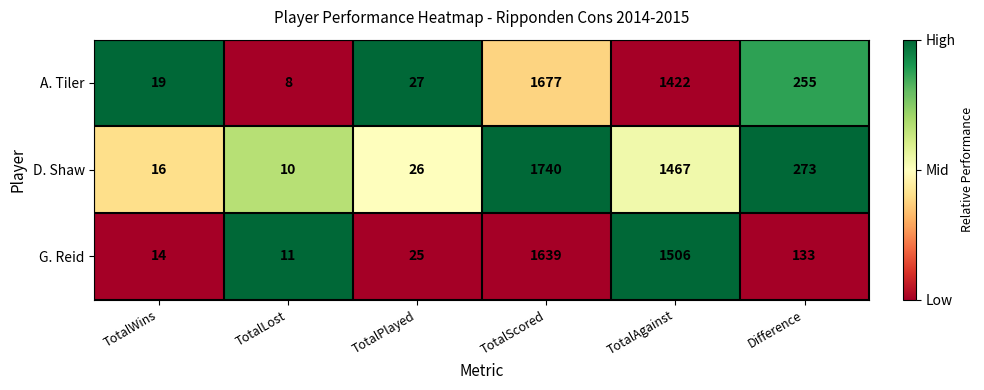

Which series changed the most between TotalLost and TotalScored?

D. Shaw